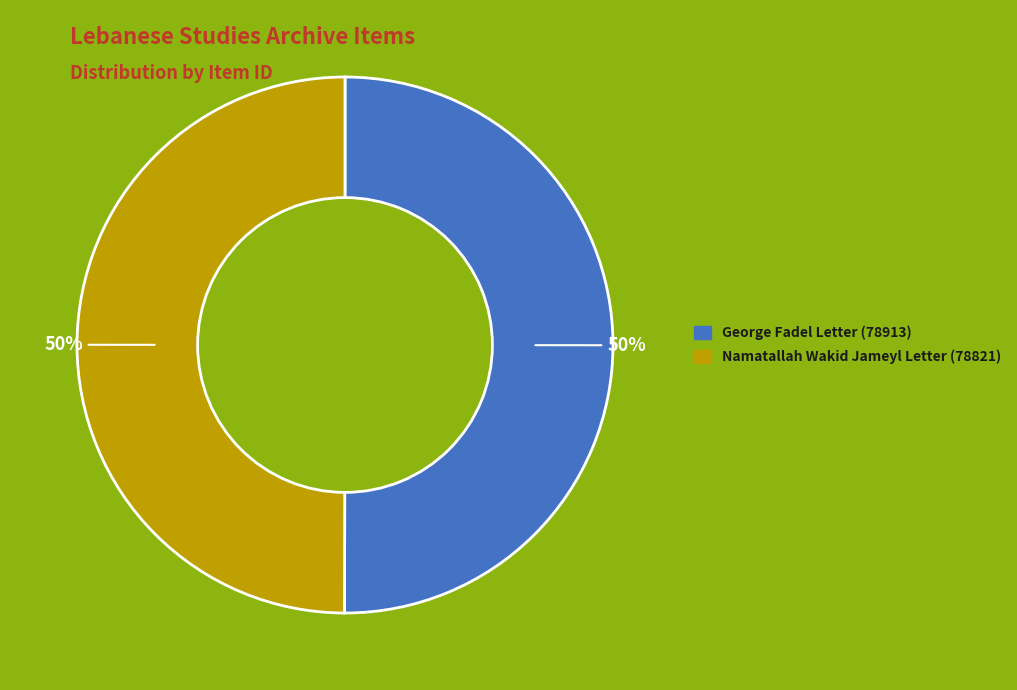

How many slices are in this pie chart?

2